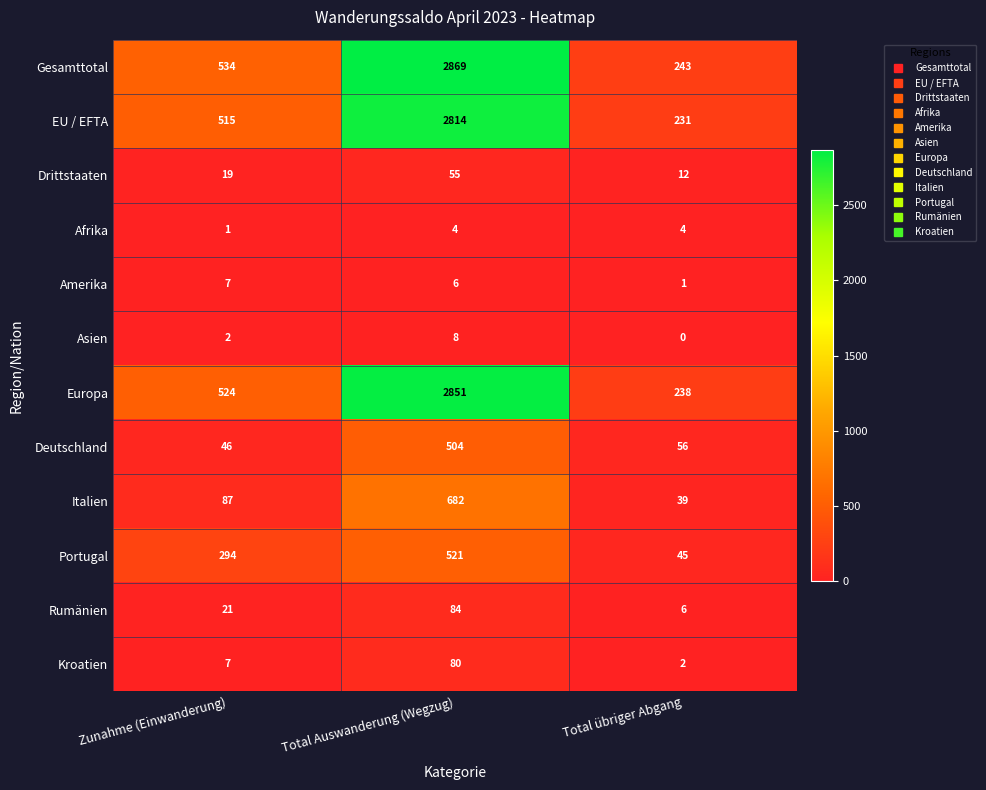

Is it true that Afrika equals 1 at Zunahme (Einwanderung)?

True